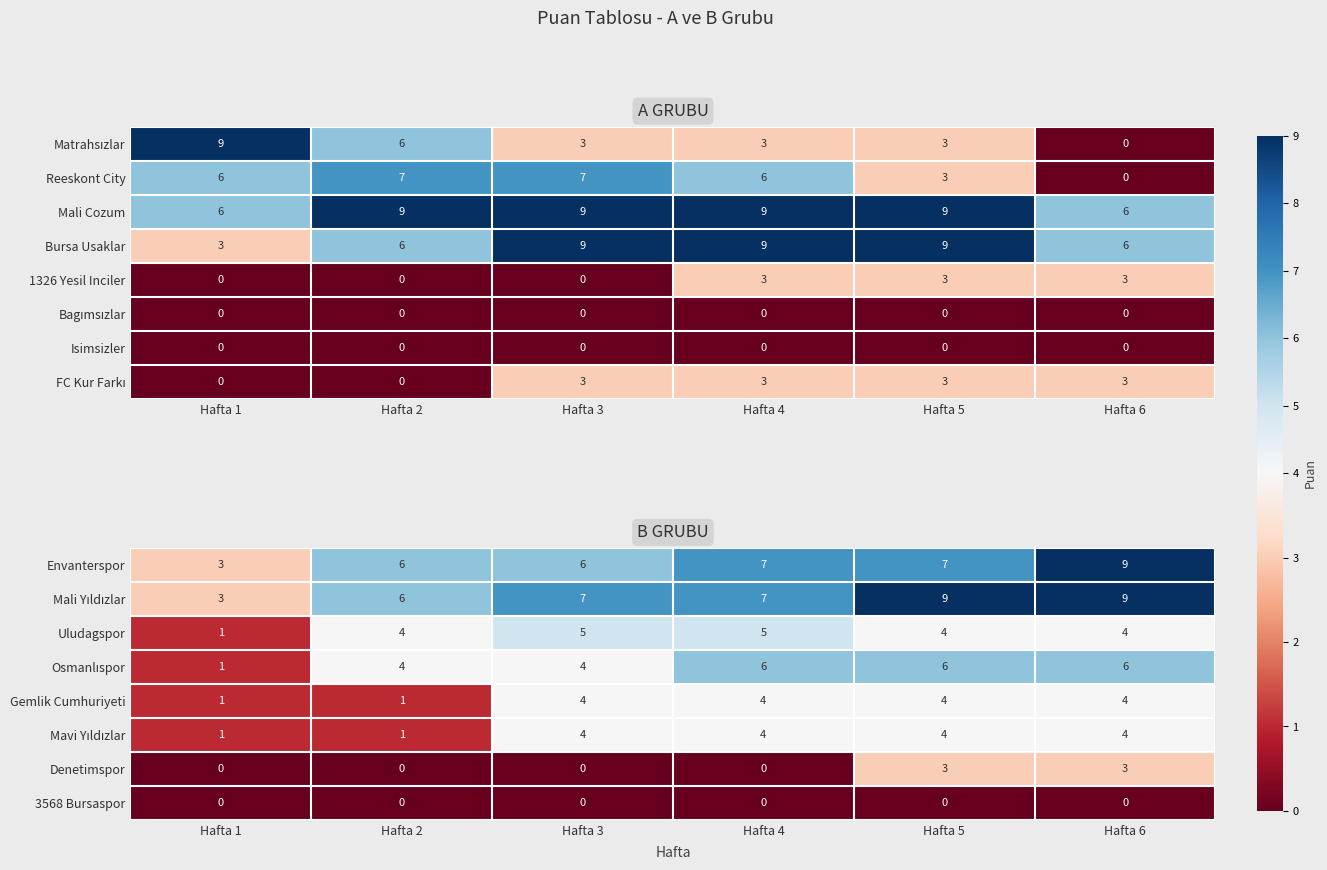

How many Denetimspor values are between 0 and 3?

6